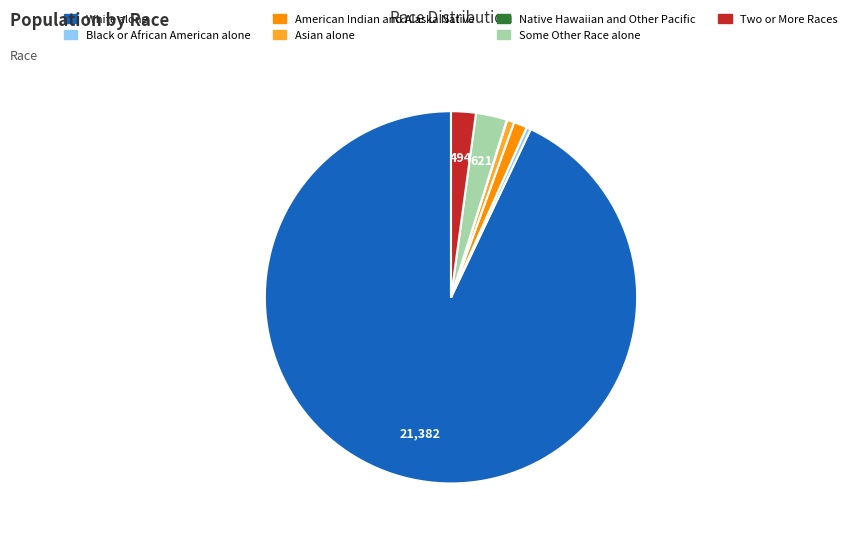

True or false: American Indian and Alaska Native accounts for 1% of the total.

True